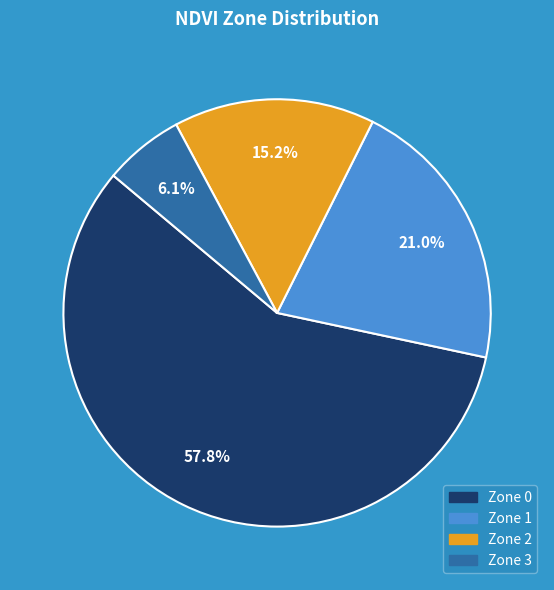

Count the number of slices in the pie.

4